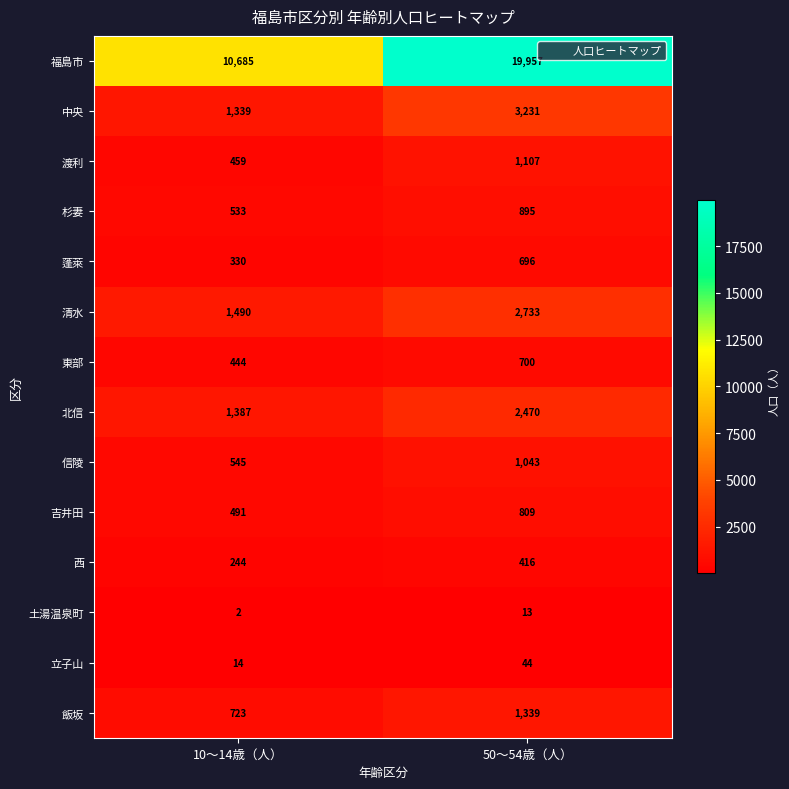

Where is 吉井田 nearest to the value 650?

10～14歳（人）